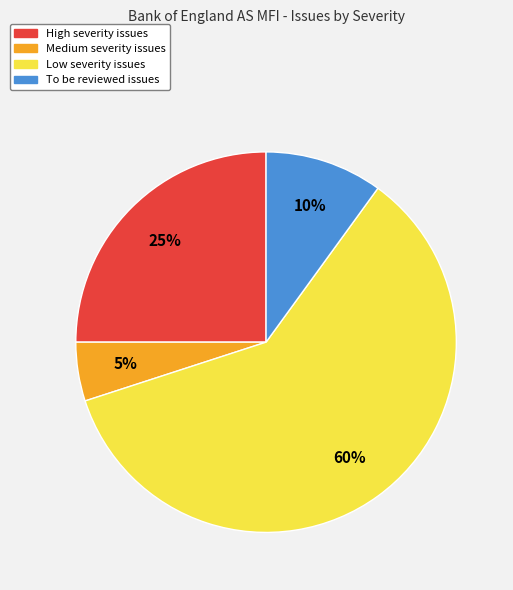

Count the number of slices in the pie.

4